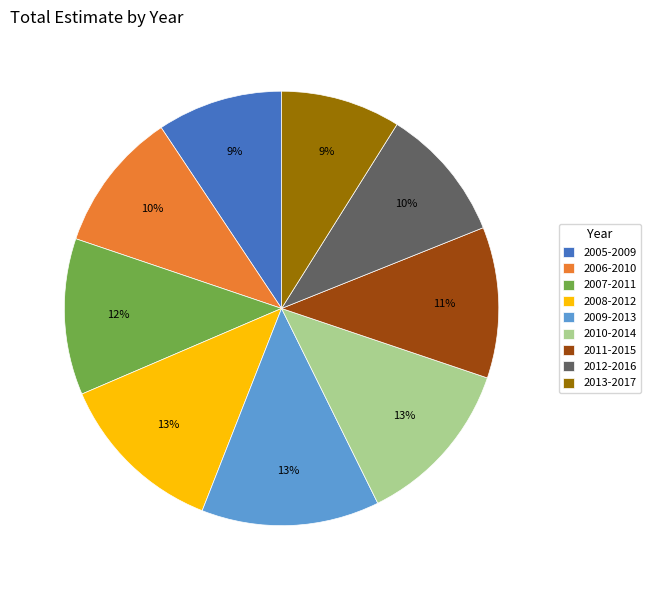

Do 2007-2011 and 2008-2012 together represent more than half of the pie?

No